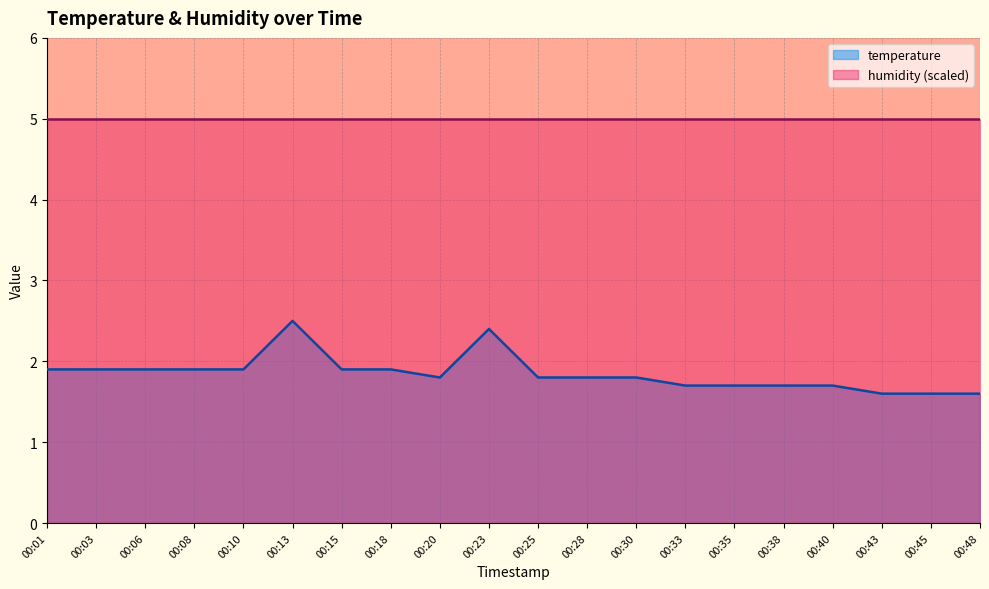

Reading left to right, transcribe all the data shown in this chart.

1.9	1.9	1.9	1.9	1.9	2.5	1.9	1.9	1.8	2.4	1.8	1.8	1.8	1.7	1.7	1.7	1.7	1.6	1.6	1.6